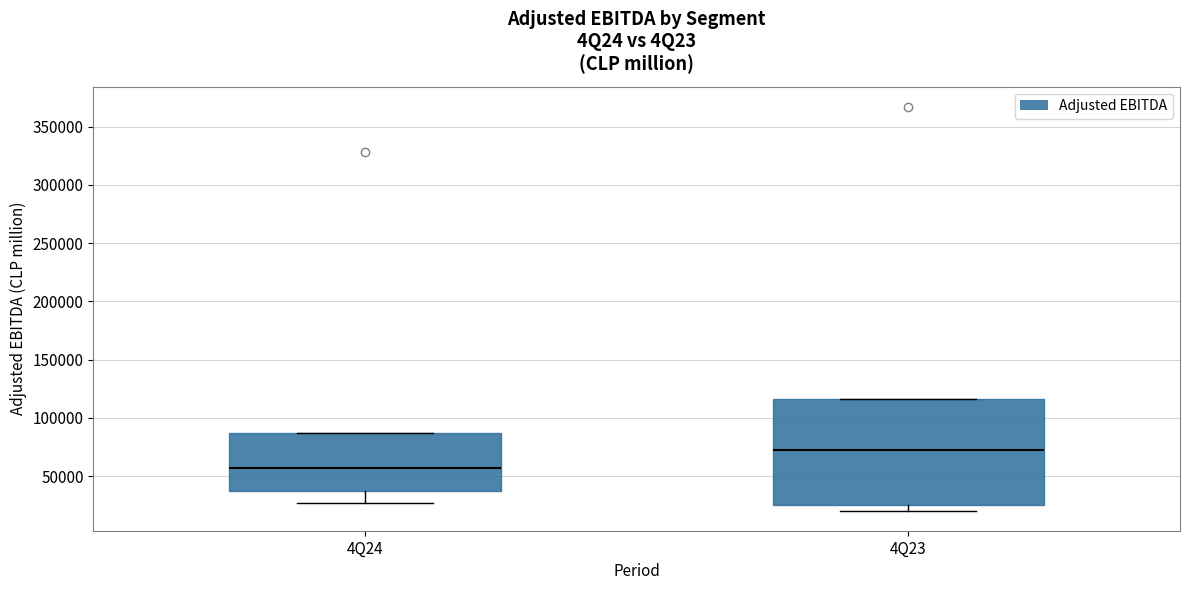

Reading left to right, transcribe this box plot: for each box, give where its median line is, the range the box spans, and where its two whiskers end, as read against the y-axis. The values are not printed on the chart, so give them approximately, as read against the axis.

4Q24: median 55000, box 40000 to 85000, whiskers 25000 to 85000
4Q23: median 75000, box 25000 to 115000, whiskers 20000 to 115000